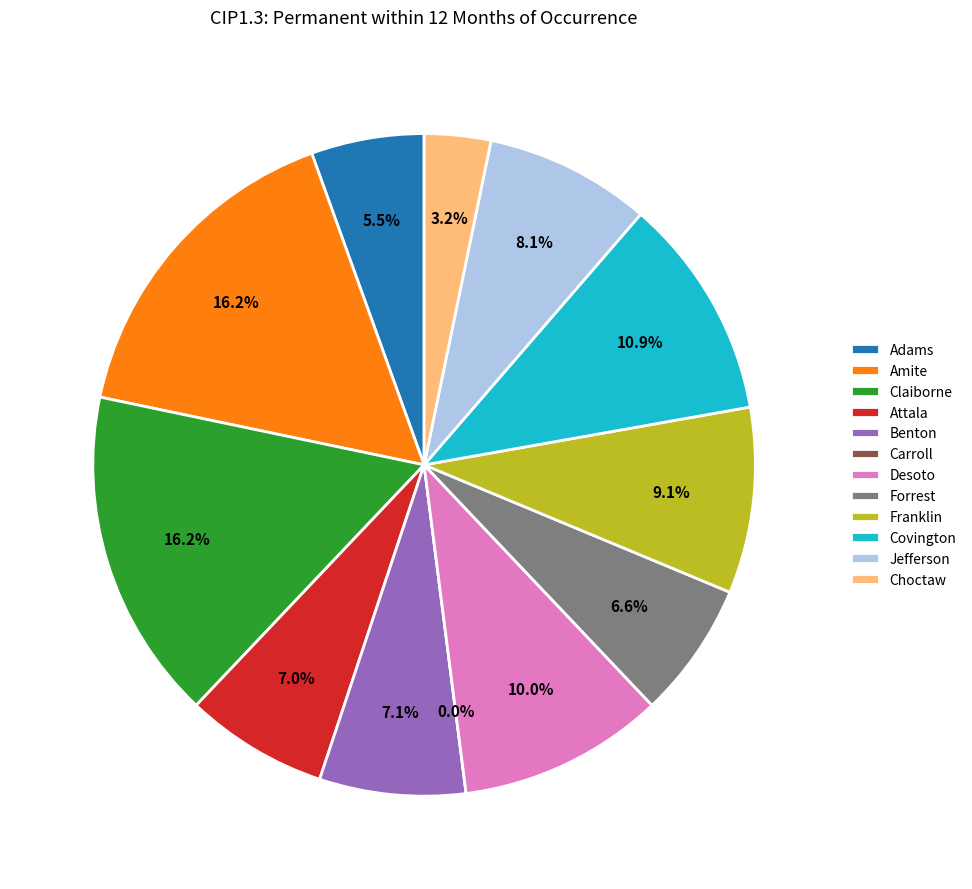

Between Forrest and Attala, which is larger?

Attala